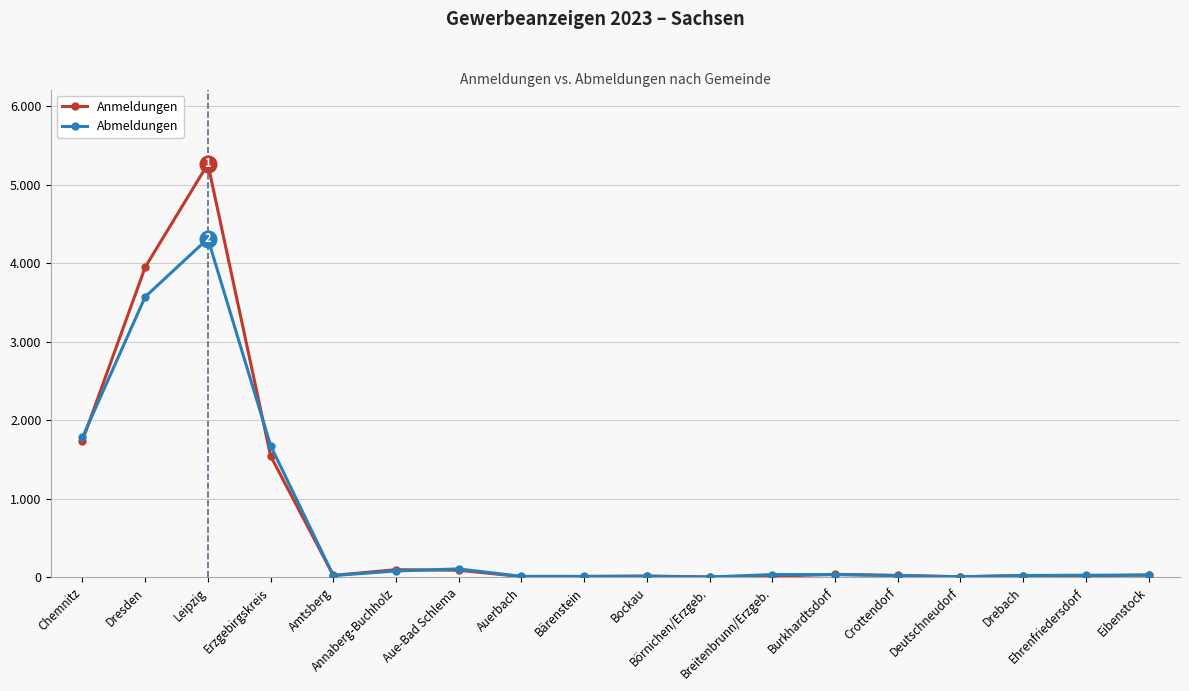

What is the average value of the Abmeldungen series?

653